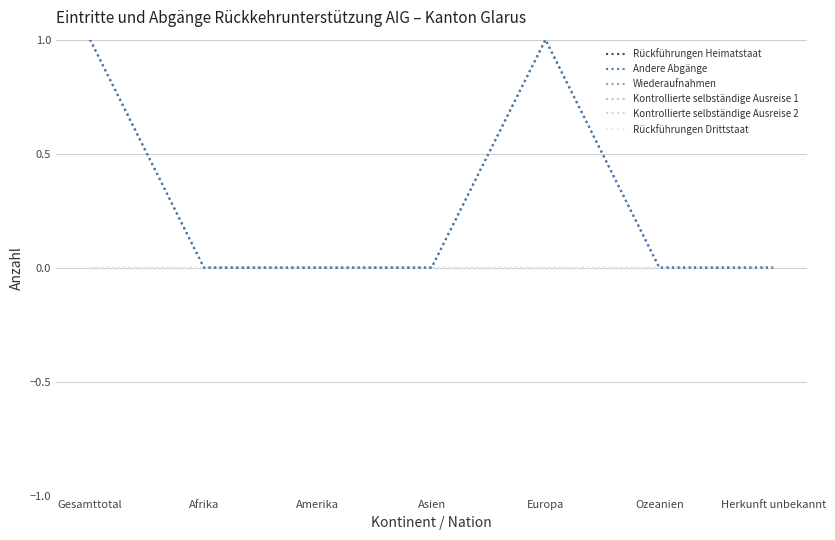

Reading right to left, list all the values displayed in this chart.

Rückführungen Heimatstaat: Herkunft unbekannt=0	Ozeanien=0	Europa=1	Asien=0	Amerika=0	Afrika=0	Gesamttotal=1
Andere Abgänge: Herkunft unbekannt=0	Ozeanien=0	Europa=1	Asien=0	Amerika=0	Afrika=0	Gesamttotal=1
Wiederaufnahmen: Herkunft unbekannt=0	Ozeanien=0	Europa=0	Asien=0	Amerika=0	Afrika=0	Gesamttotal=0
Kontrollierte selbständige Ausreise 1: Herkunft unbekannt=0	Ozeanien=0	Europa=0	Asien=0	Amerika=0	Afrika=0	Gesamttotal=0
Kontrollierte selbständige Ausreise 2: Herkunft unbekannt=0	Ozeanien=0	Europa=0	Asien=0	Amerika=0	Afrika=0	Gesamttotal=0
Rückführungen Drittstaat: Herkunft unbekannt=0	Ozeanien=0	Europa=0	Asien=0	Amerika=0	Afrika=0	Gesamttotal=0